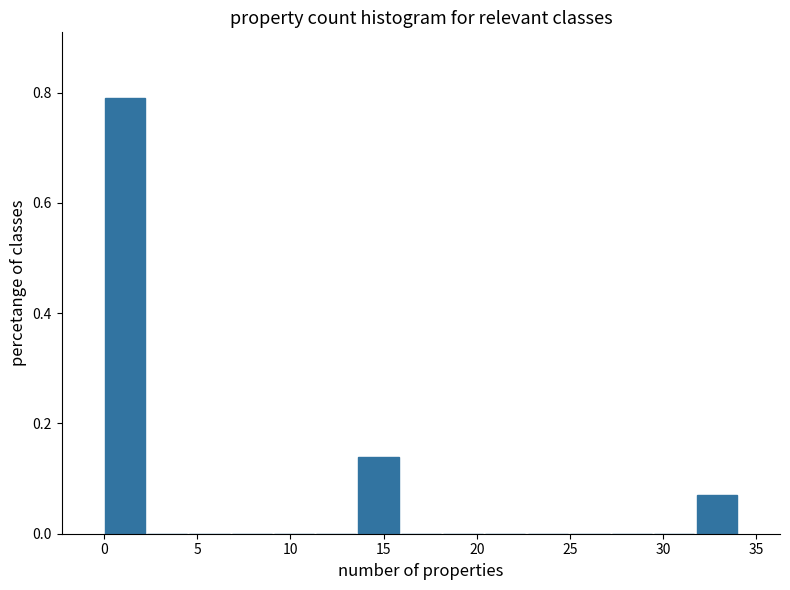

Reading left to right, list every bar in this chart as the range it spans on the x-axis followed by its height. Neither the bar edges nor the heights are printed on the chart, so give them approximately, as read against the axes.

0.0 to 2.5: 0.80
2.5 to 4.5: 0
4.5 to 7.0: 0
7.0 to 9.0: 0
9.0 to 11.5: 0
11.5 to 13.5: 0
13.5 to 16.0: 0.14
16.0 to 18.0: 0
18.0 to 20.5: 0
20.5 to 22.5: 0
22.5 to 25.0: 0
25.0 to 27.0: 0
27.0 to 29.5: 0
29.5 to 31.5: 0
31.5 to 34.0: 0.06